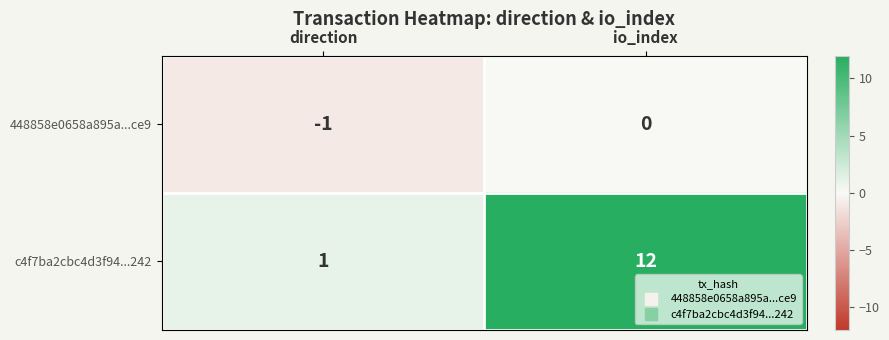

What is the difference between the highest and lowest values at direction?

2